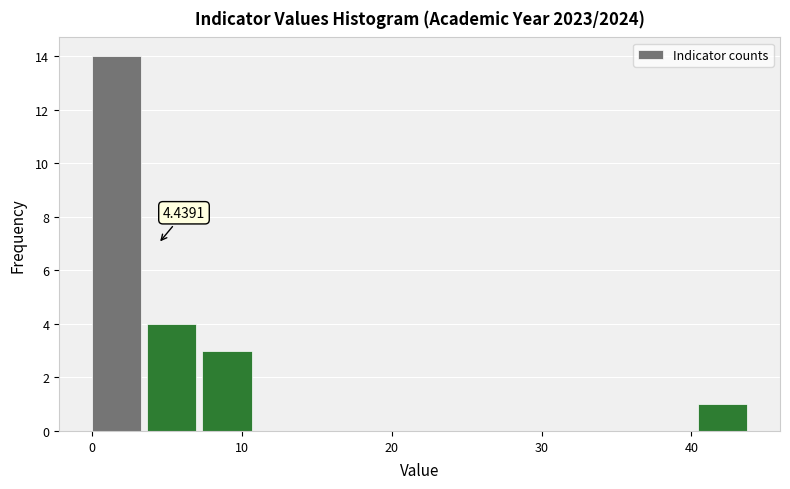

Read against the x-axis, roughly where is the centre of the tallest bar?

2